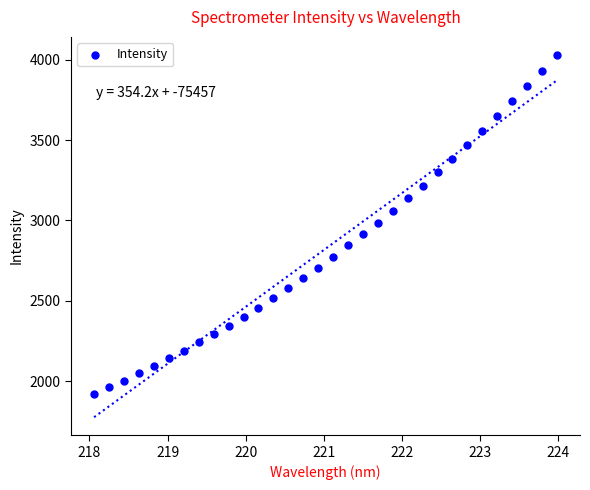

What is the range of Y values (max minus min)?

2109.8